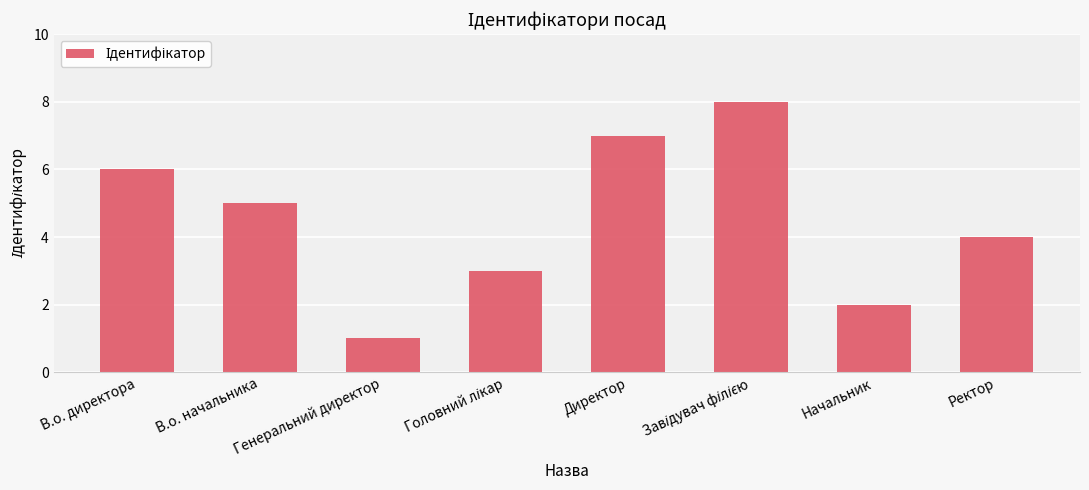

What is the difference between the values at Генеральний директор and Директор?

6